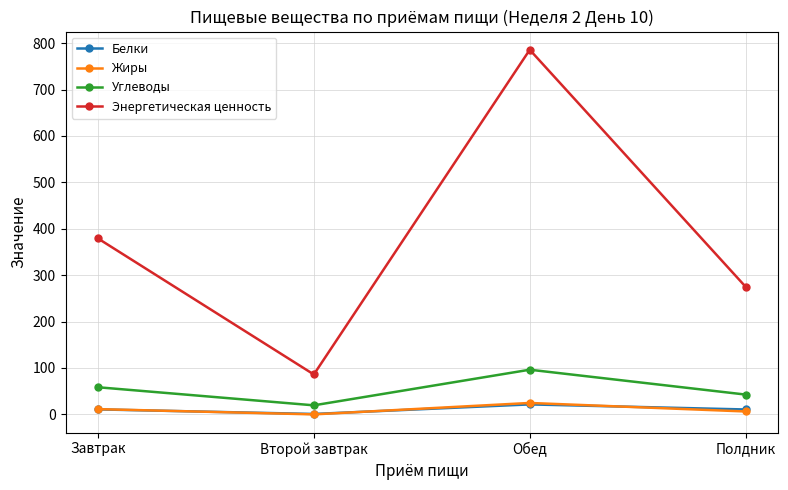

How many lines are shown in the chart?

4